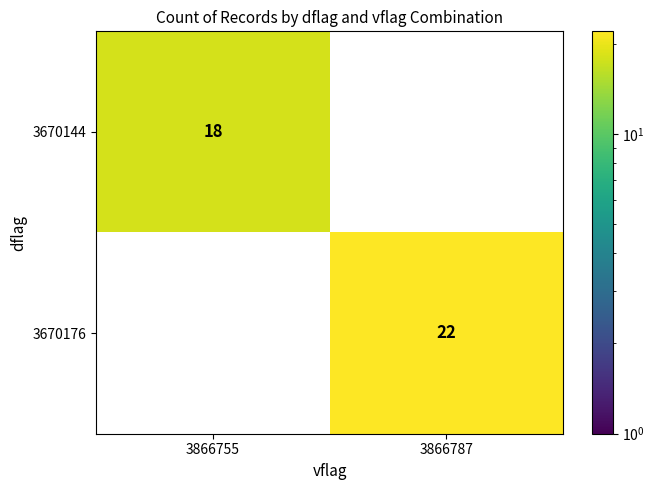

Reading left to right, extract all data points from this chart.

3670144: 18	0
3670176: 0	22